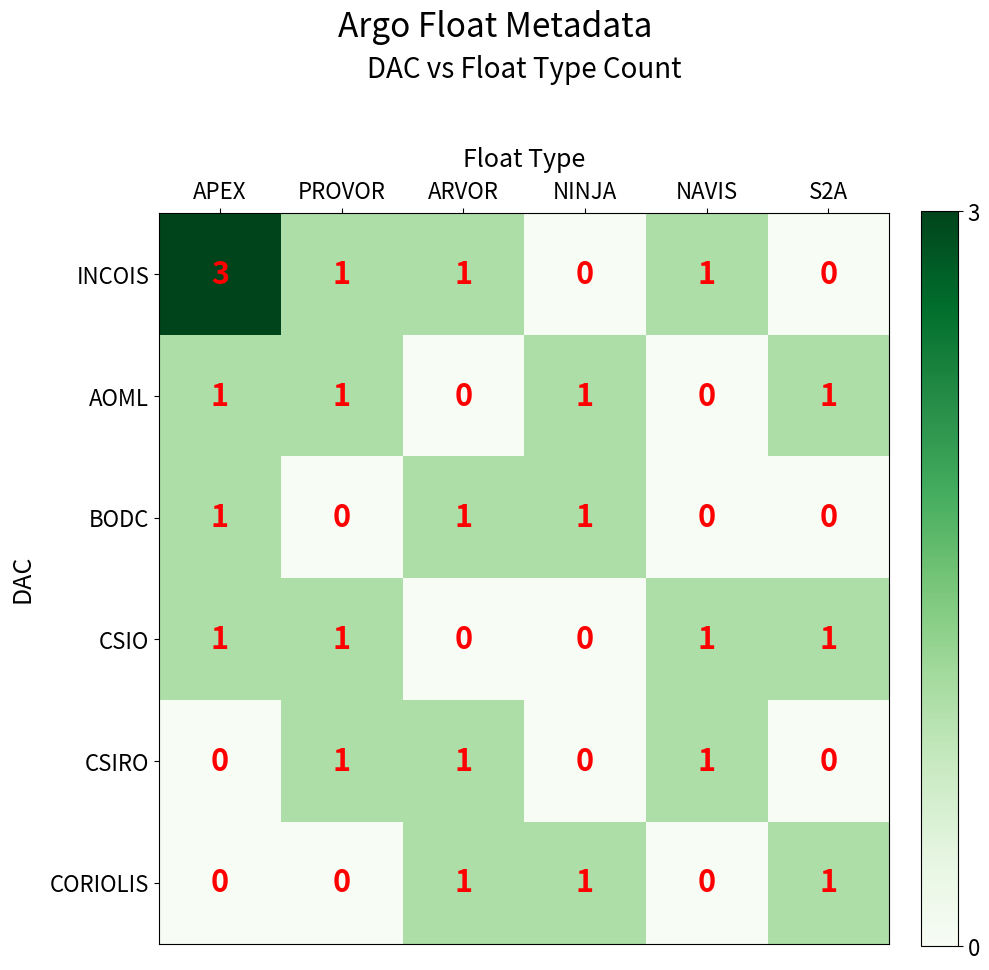

What is the sum of all AOML values?

4